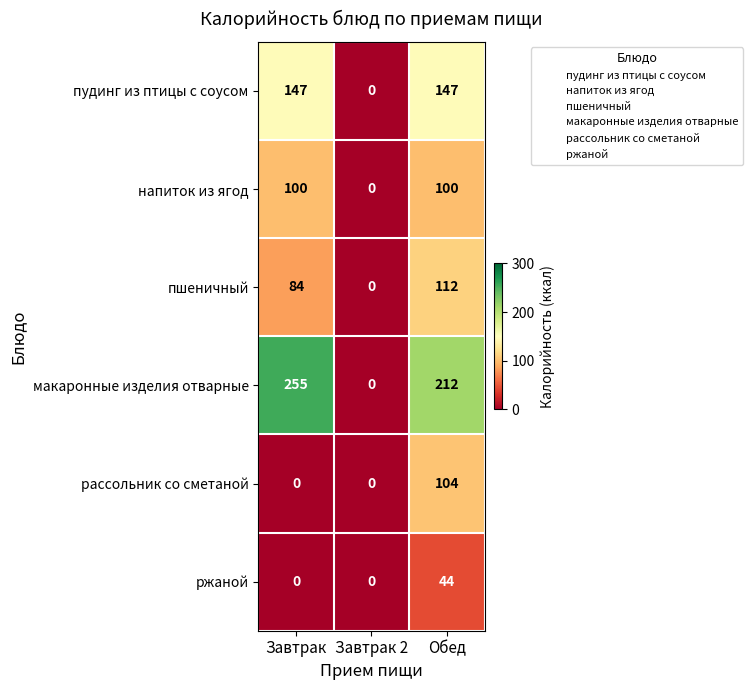

How many distinct data groups are displayed?

6